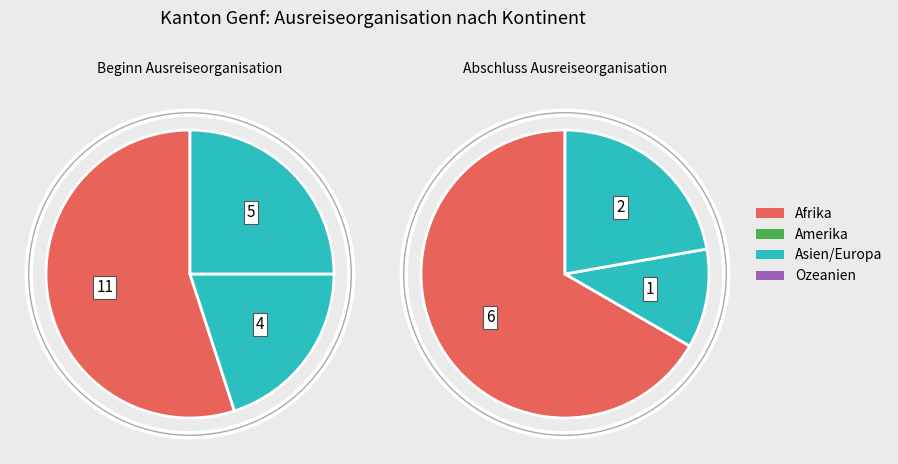

True or false: Ozeanien accounts for 1% of the total.

False